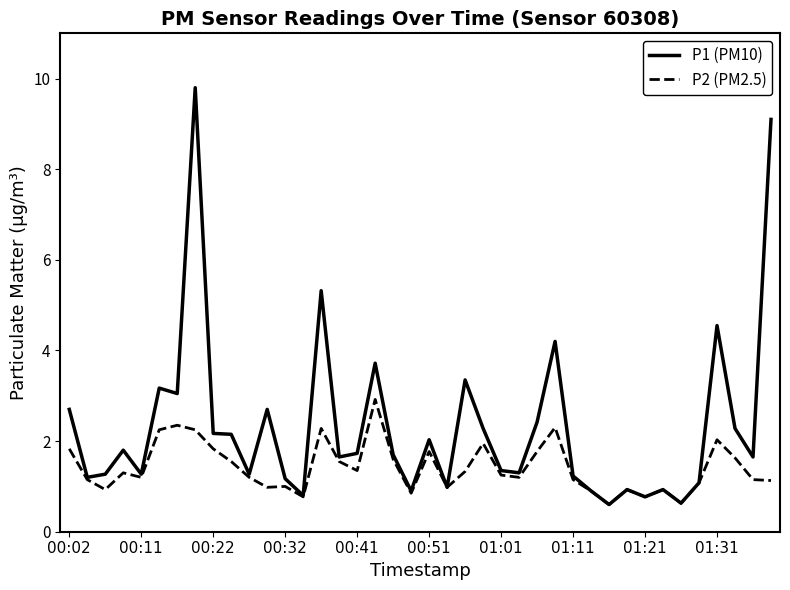

At how many categories does at least one series exceed 7?

2